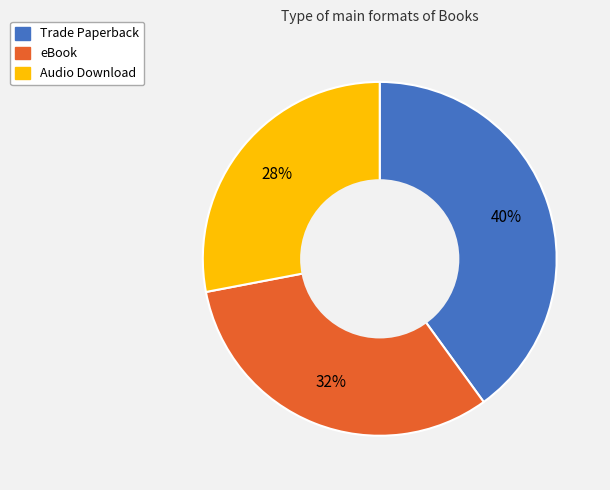

Does Trade Paperback account for over 50% of the chart?

No